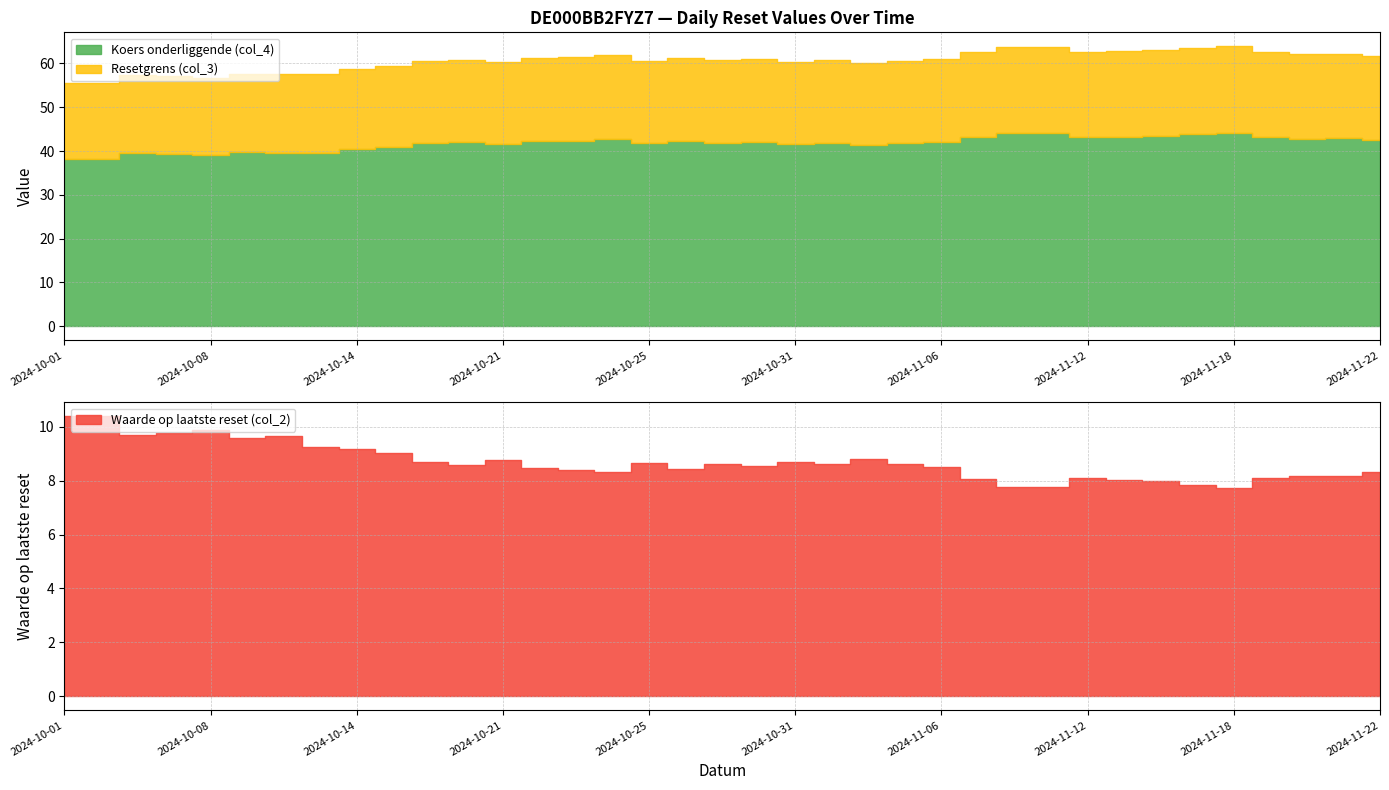

True or false: Koers onderliggende (col_4) and Waarde op laatste reset (col_2) cross at least once.

False